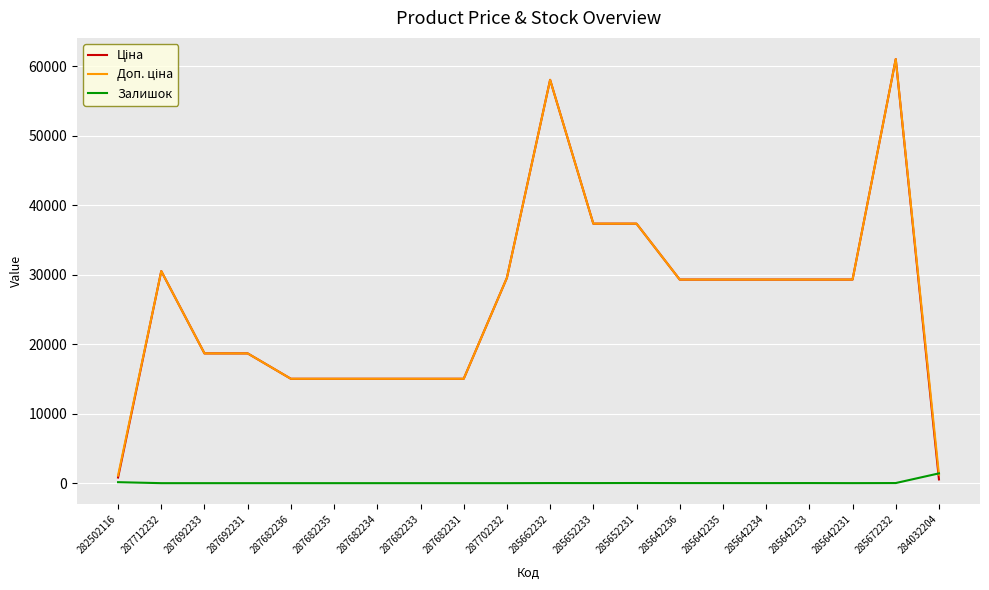

Is this an area chart (filled region under the line)?

No